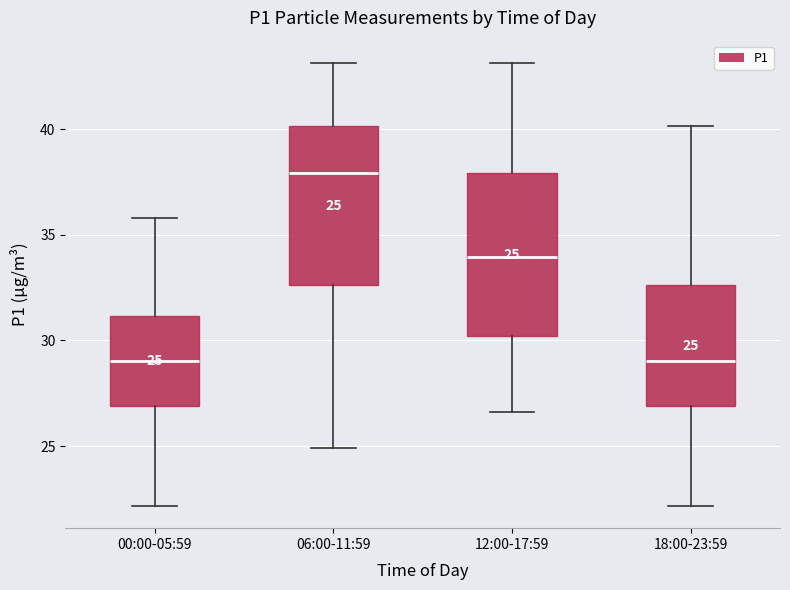

Which box has the highest median line?

06:00-11:59